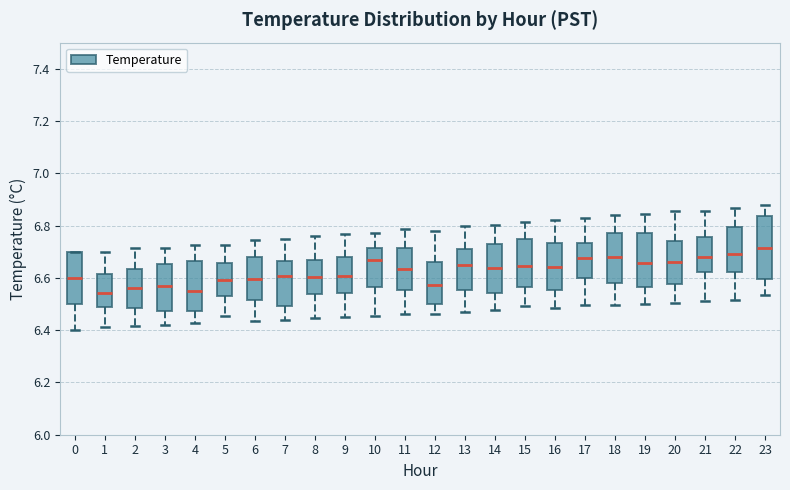

Reading left to right, transcribe this box plot: for each box, give where its median line is, the range the box spans, and where its two whiskers end, as read against the y-axis. The values are not printed on the chart, so give them approximately, as read against the axis.

0: median 6.60, box 6.50 to 6.70, whiskers 6.40 to 6.70
1: median 6.54, box 6.48 to 6.62, whiskers 6.42 to 6.70
2: median 6.56, box 6.48 to 6.64, whiskers 6.42 to 6.72
3: median 6.58, box 6.48 to 6.66, whiskers 6.42 to 6.72
4: median 6.56, box 6.48 to 6.66, whiskers 6.42 to 6.72
5: median 6.60, box 6.52 to 6.66, whiskers 6.46 to 6.72
6: median 6.60, box 6.52 to 6.68, whiskers 6.44 to 6.74
7: median 6.60, box 6.50 to 6.66, whiskers 6.44 to 6.74
8: median 6.60, box 6.54 to 6.66, whiskers 6.44 to 6.76
9: median 6.60, box 6.54 to 6.68, whiskers 6.44 to 6.76
10: median 6.66, box 6.56 to 6.72, whiskers 6.46 to 6.78
11: median 6.64, box 6.56 to 6.72, whiskers 6.46 to 6.78
12: median 6.58, box 6.50 to 6.66, whiskers 6.46 to 6.78
13: median 6.64, box 6.56 to 6.72, whiskers 6.46 to 6.80
14: median 6.64, box 6.54 to 6.72, whiskers 6.48 to 6.80
15: median 6.64, box 6.56 to 6.74, whiskers 6.50 to 6.82
16: median 6.64, box 6.56 to 6.74, whiskers 6.48 to 6.82
17: median 6.68, box 6.60 to 6.74, whiskers 6.50 to 6.84
18: median 6.68, box 6.58 to 6.78, whiskers 6.50 to 6.84
19: median 6.66, box 6.56 to 6.78, whiskers 6.50 to 6.84
20: median 6.66, box 6.58 to 6.74, whiskers 6.50 to 6.86
21: median 6.68, box 6.62 to 6.76, whiskers 6.52 to 6.86
22: median 6.68, box 6.62 to 6.80, whiskers 6.52 to 6.86
23: median 6.72, box 6.60 to 6.84, whiskers 6.54 to 6.88